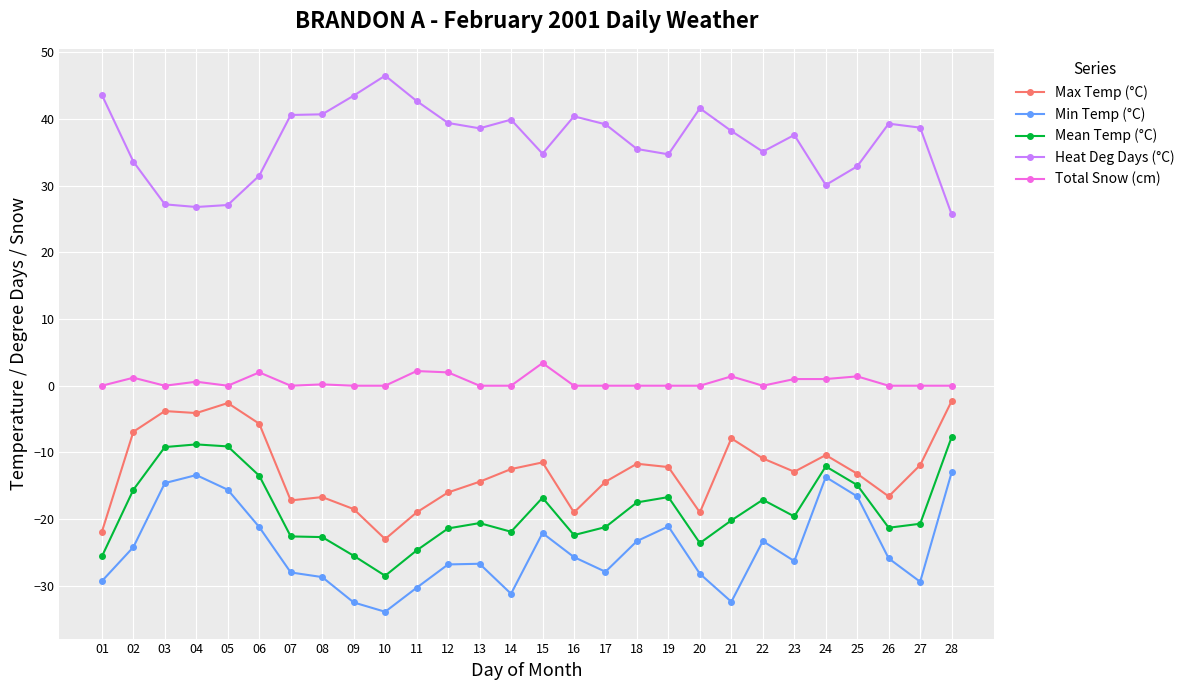

Where is the first local maximum for Min Temp (°C)?

04